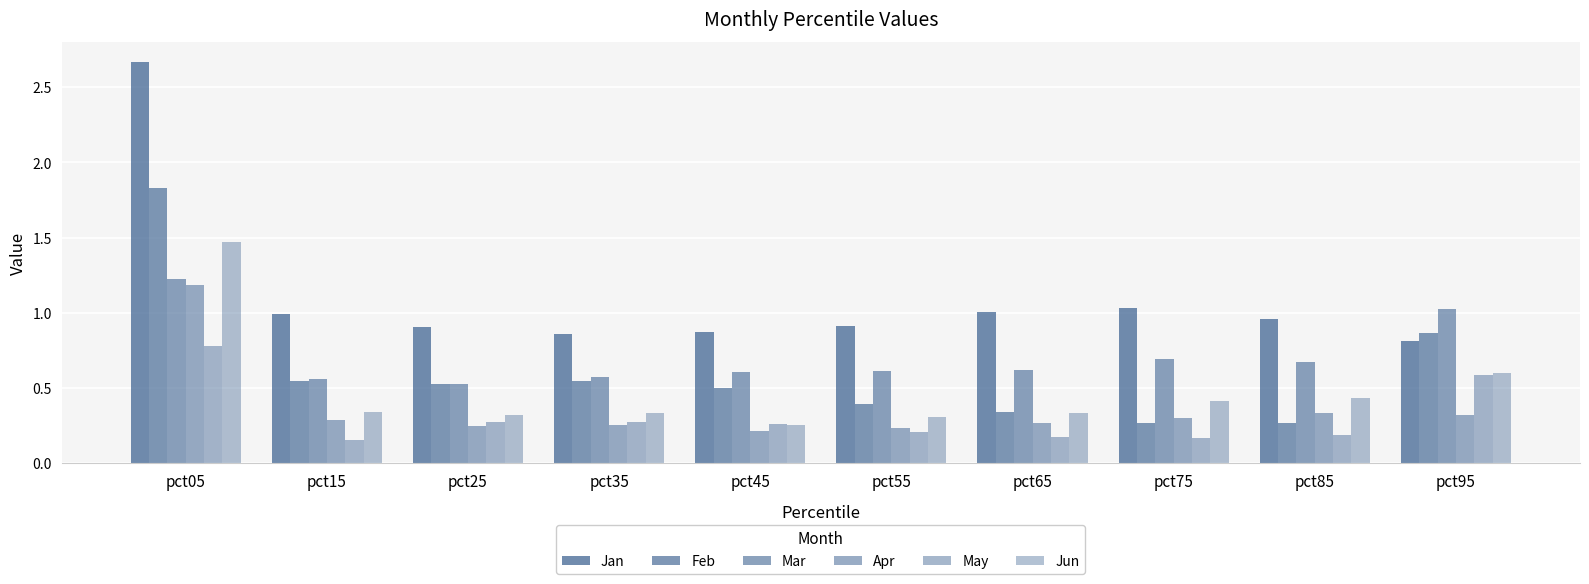

What is the value of the Jan bar at the 6th from the left?

0.9